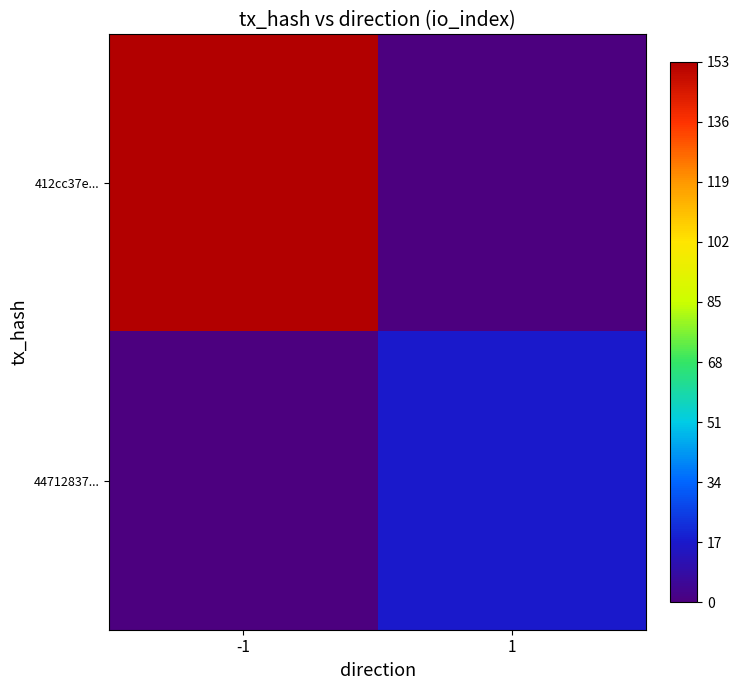

Which series has the largest range (max minus min)?

412cc37e...